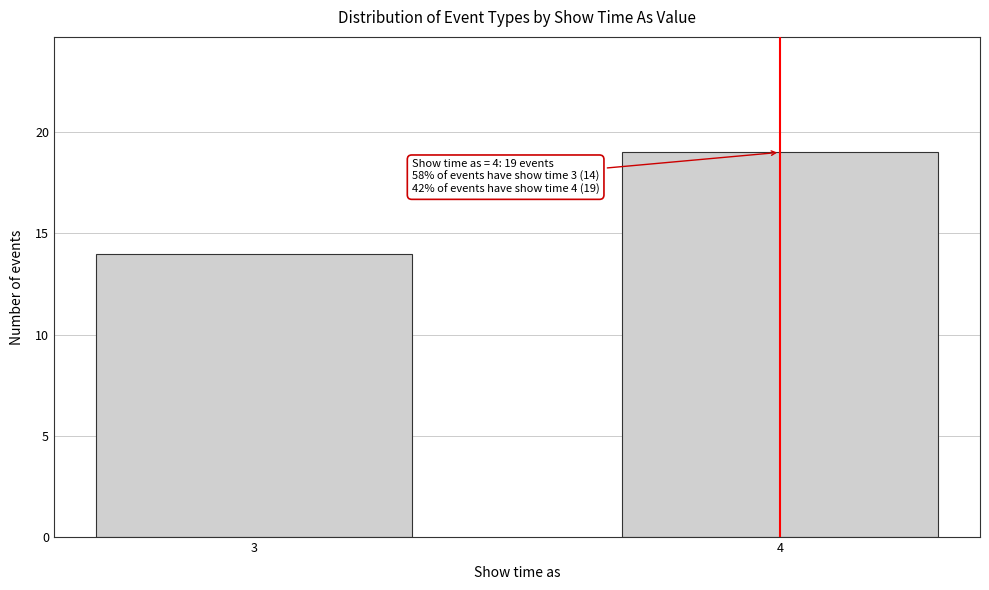

Reading right to left, transcribe all the data shown in this chart.

4=19	3=14